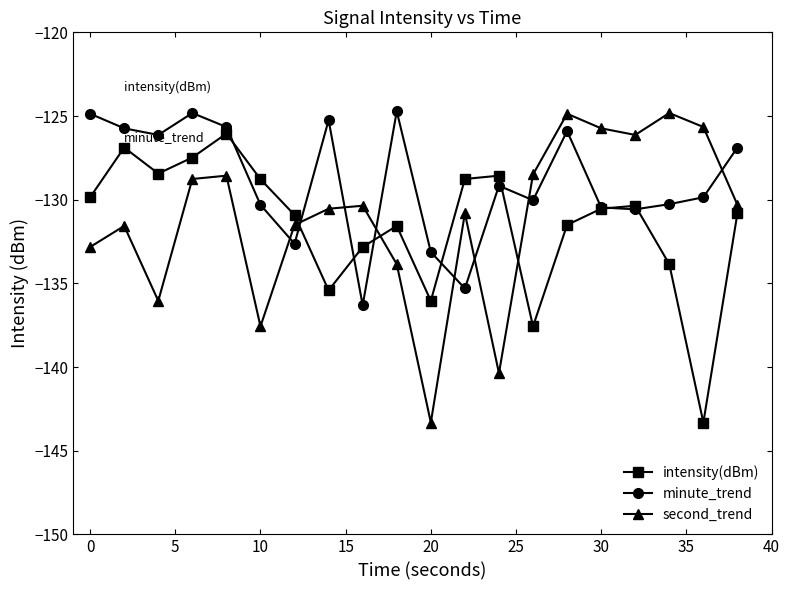

What are all the series names shown in the legend?

intensity(dBm), minute_trend, second_trend